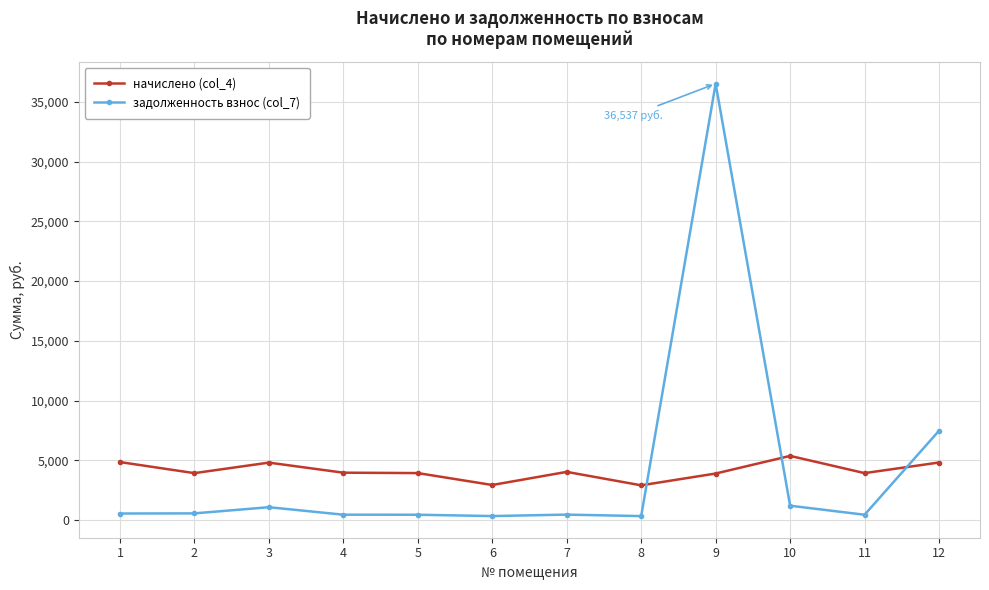

Does the chart display data point markers on the line(s)?

Yes